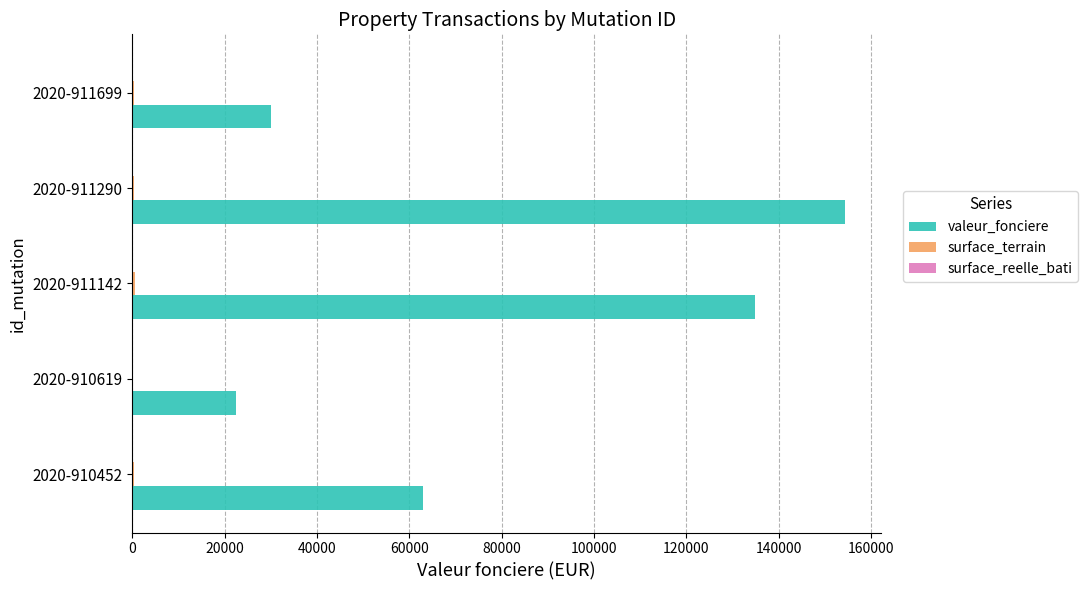

What is the greatest value displayed?

154500